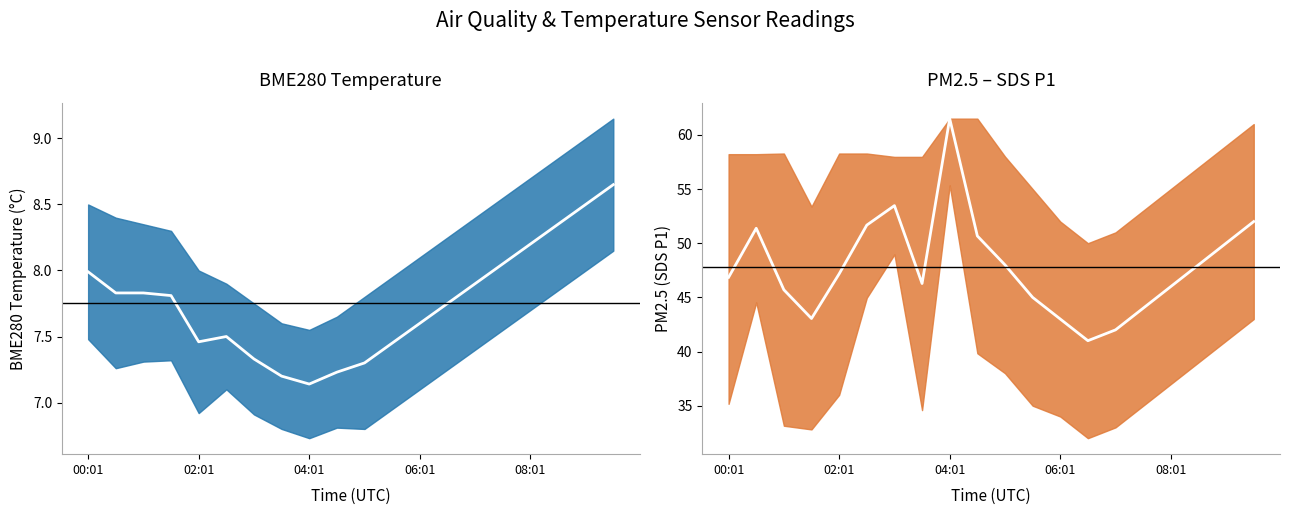

At which category does the chart reach its peak across all series?

04:01